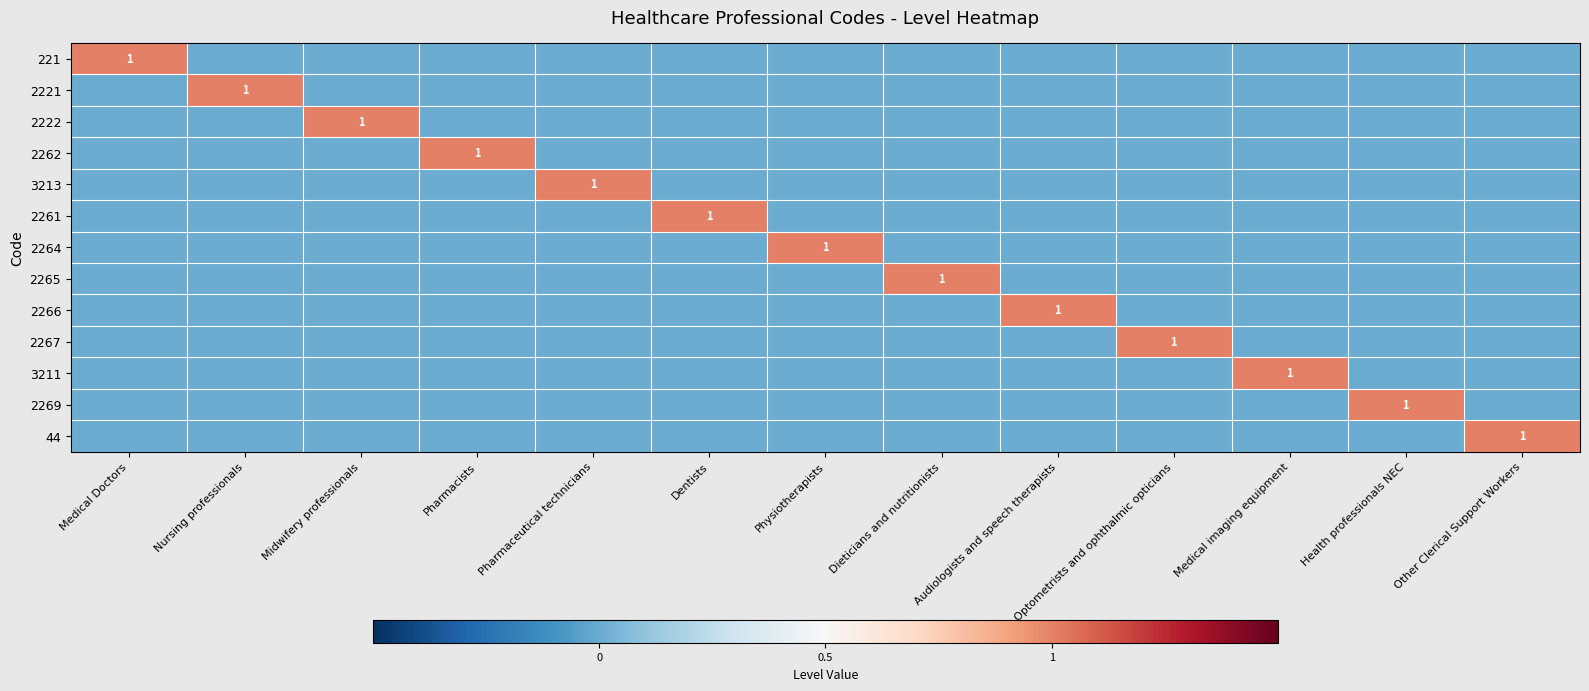

Is it true that 44 equals 1 at Other Clerical Support Workers?

True